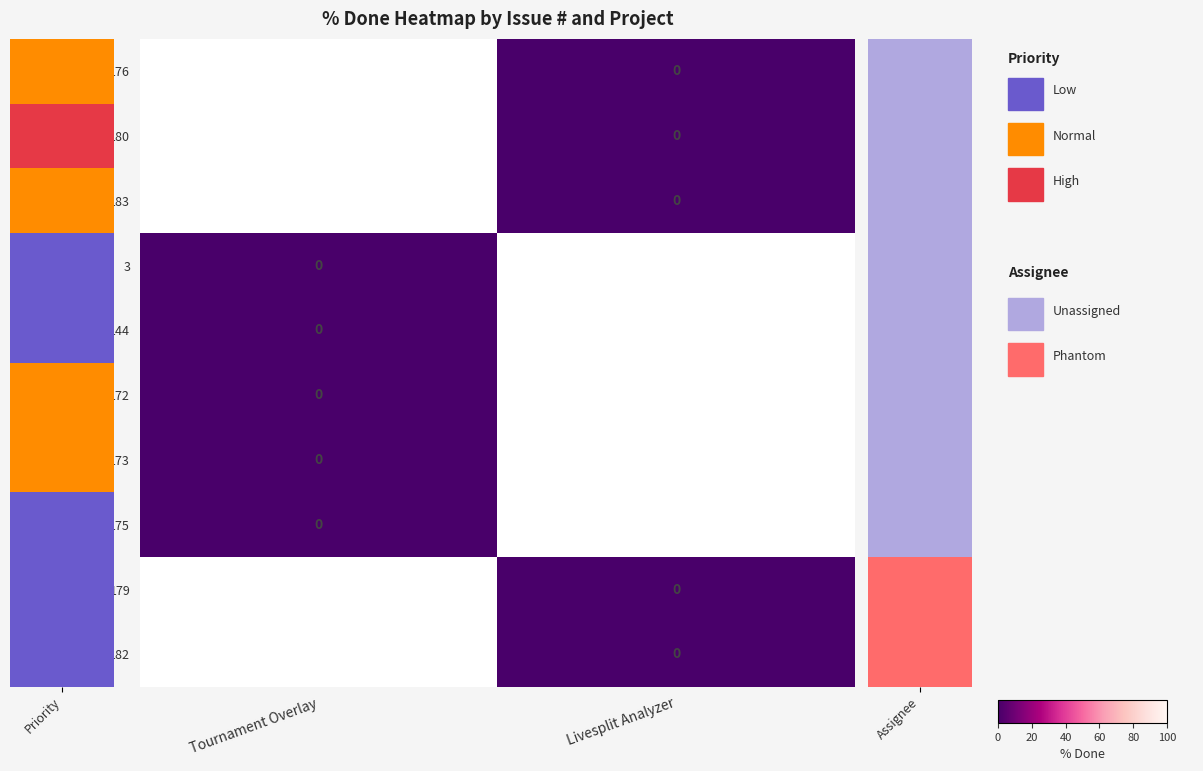

How many distinct data groups are displayed?

10